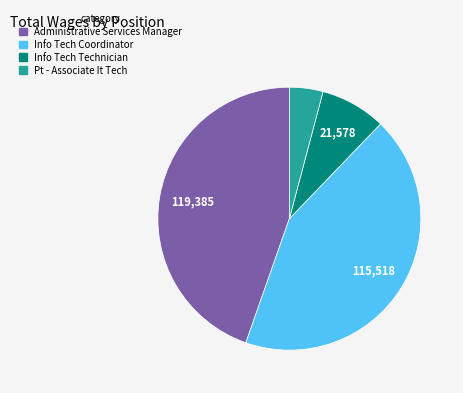

What is the ratio of the value at Administrative Services Manager to the value at Info Tech Technician?

5.5